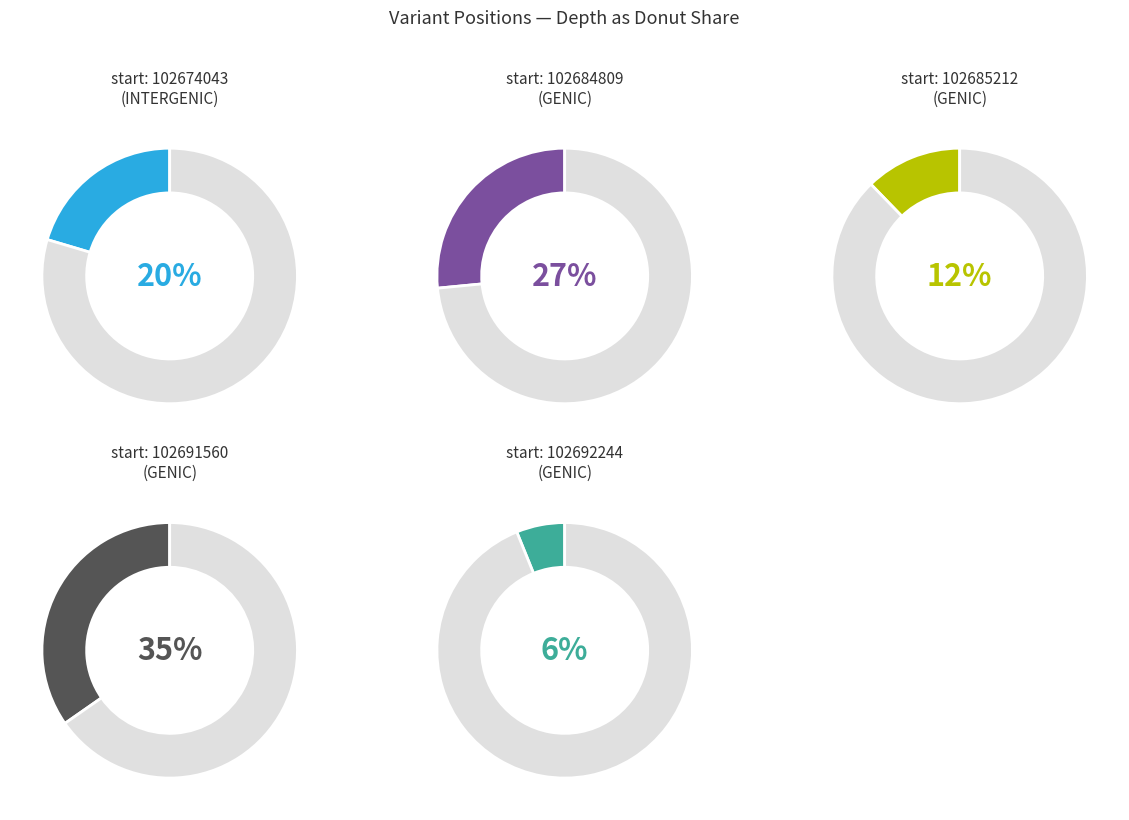

Do 102685213 and 102691562 together represent more than half of the pie?

No